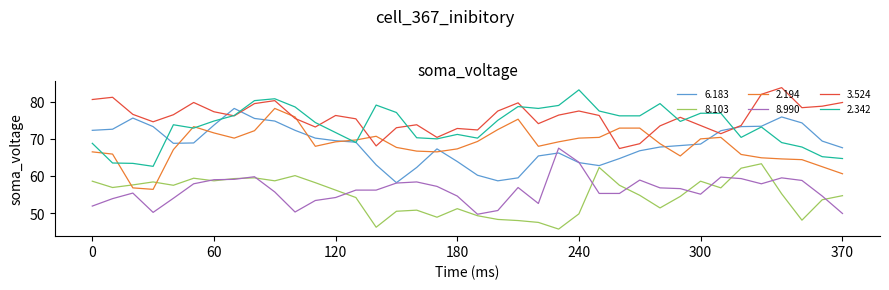

Which series has the largest total across all categories?

3.524